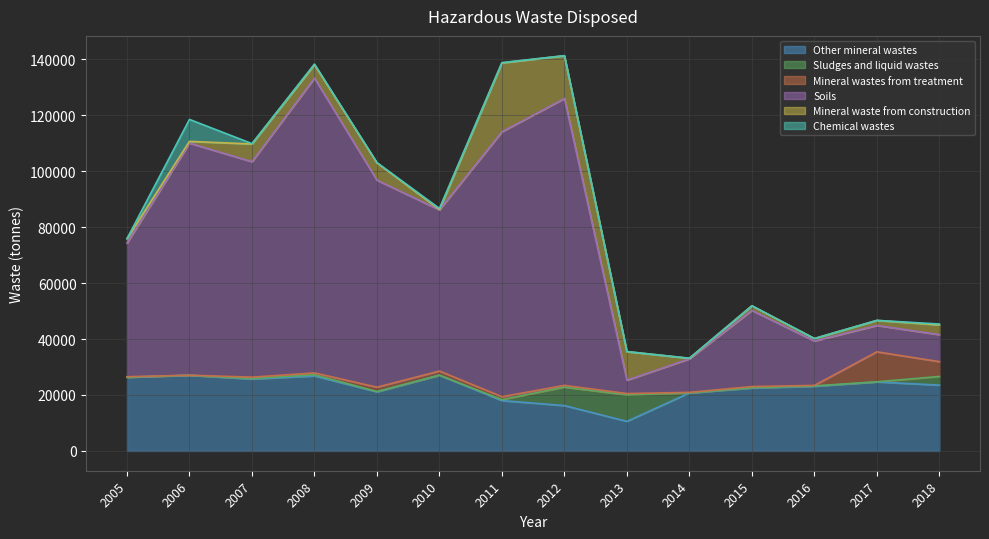

Is the value of Sludges and liquid wastes at 2011 greater than the value of Mineral wastes from treatment at 2015?

No